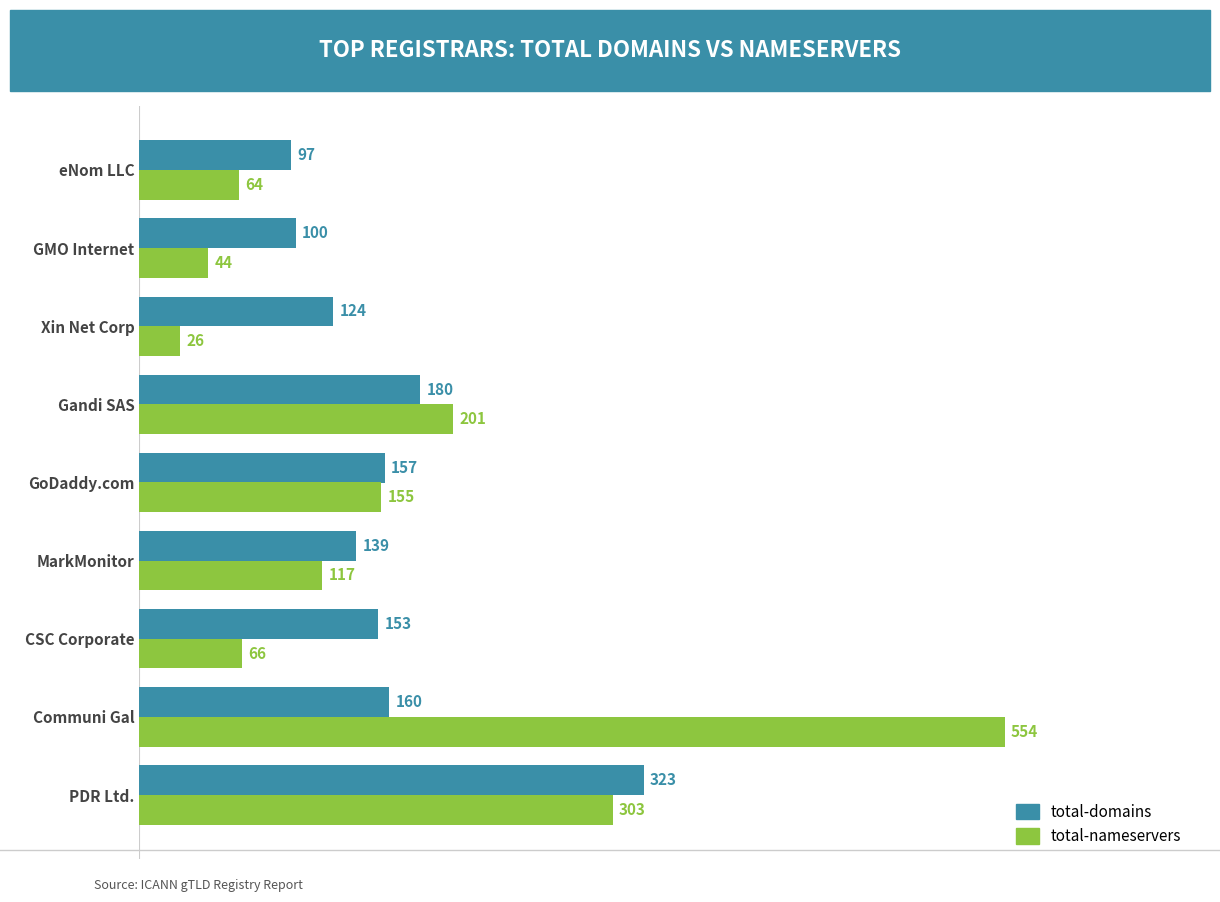

What is the total value across all series at MarkMonitor?

256